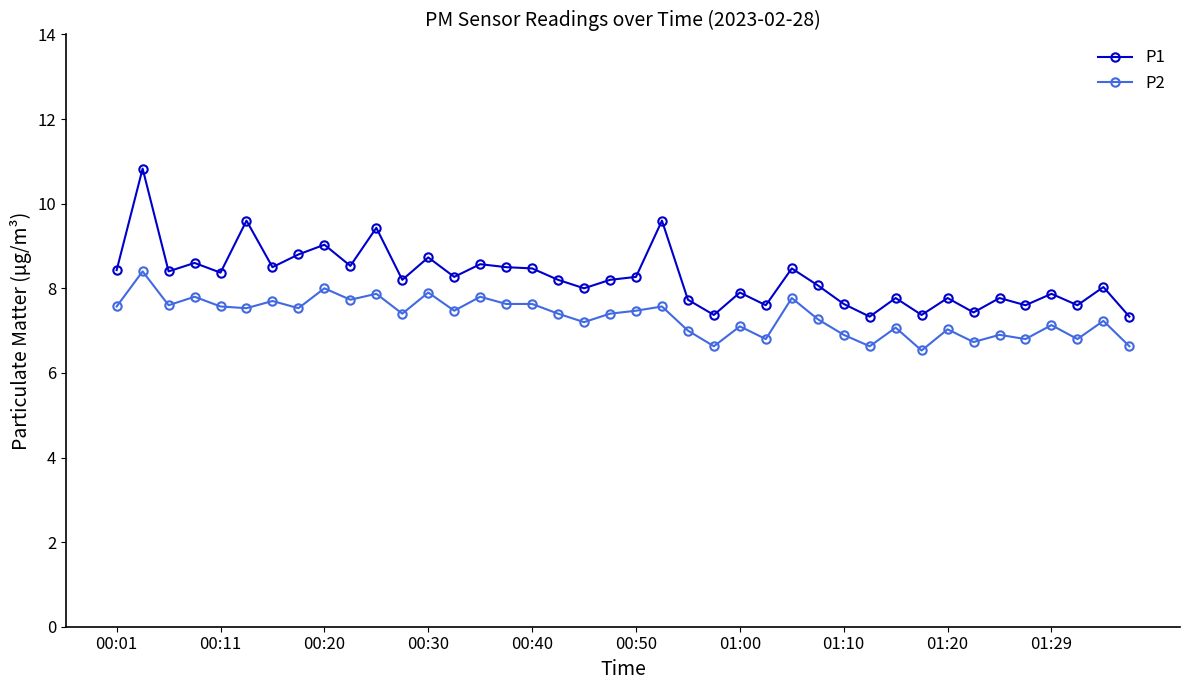

Rank the series by their maximum value, from highest to lowest.

P1, P2